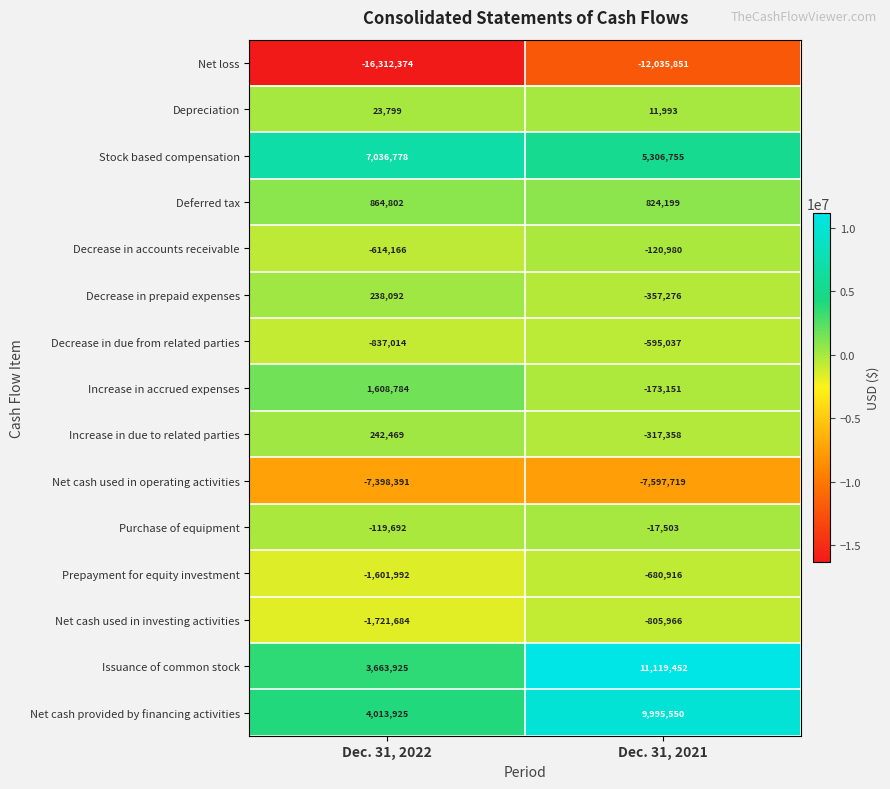

Which series has the largest total across all categories?

Issuance of common stock